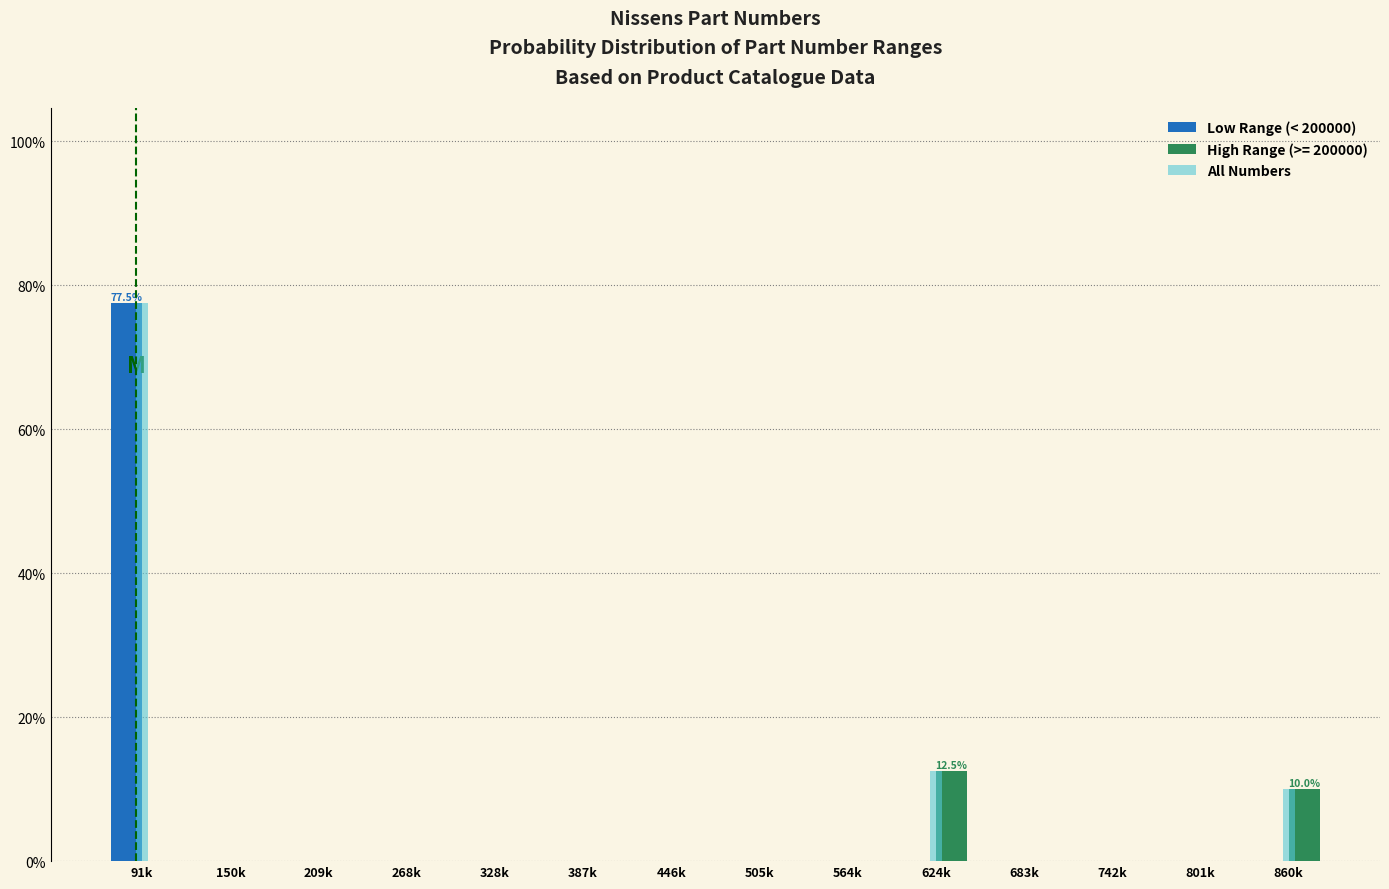

What is the maximum value for All Numbers?

77.5